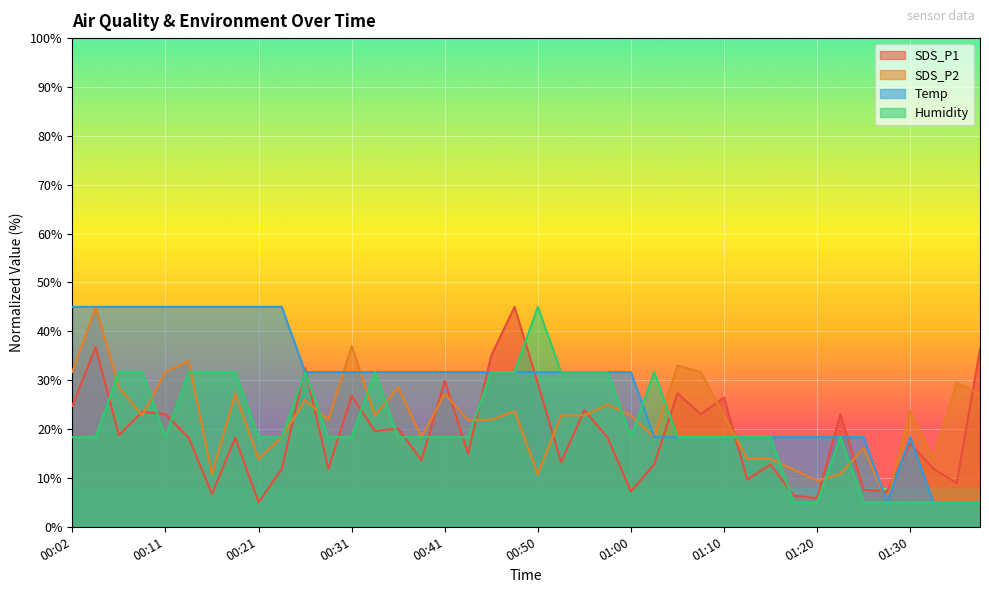

At which label is Temp closest to 25?

00:26